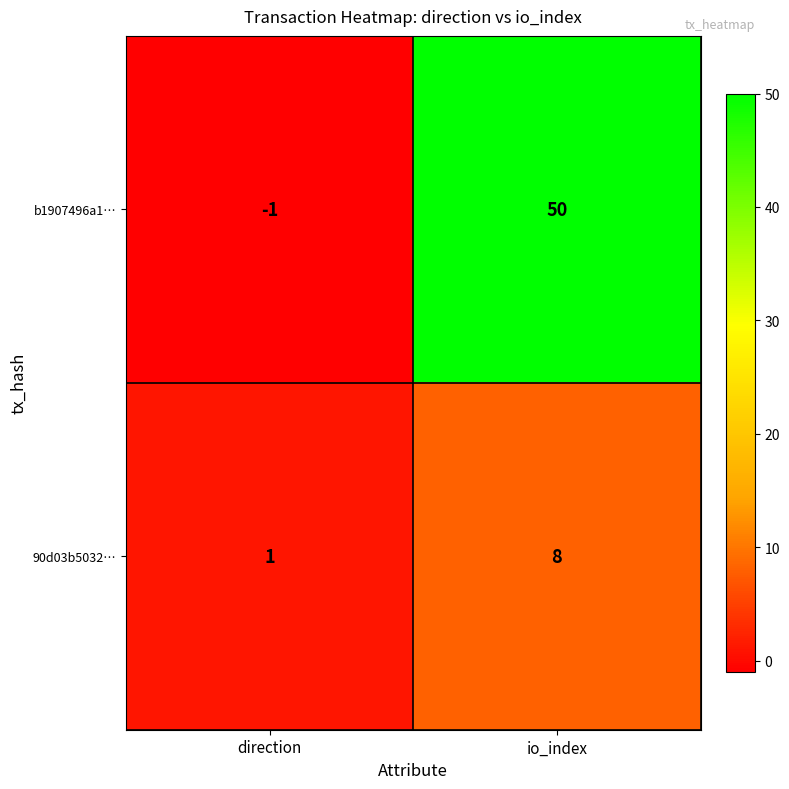

At how many categories does at least one series exceed 32?

1